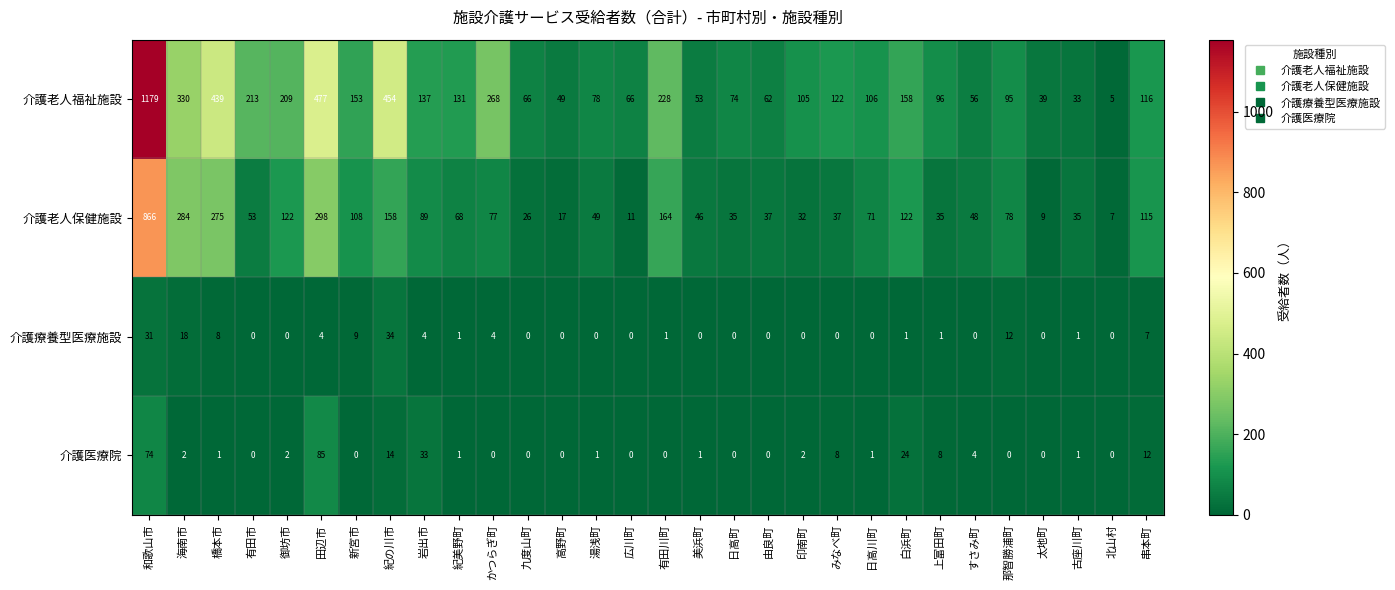

What is the difference between the 介護療養型医療施設 values at 海南市 and 白浜町?

17